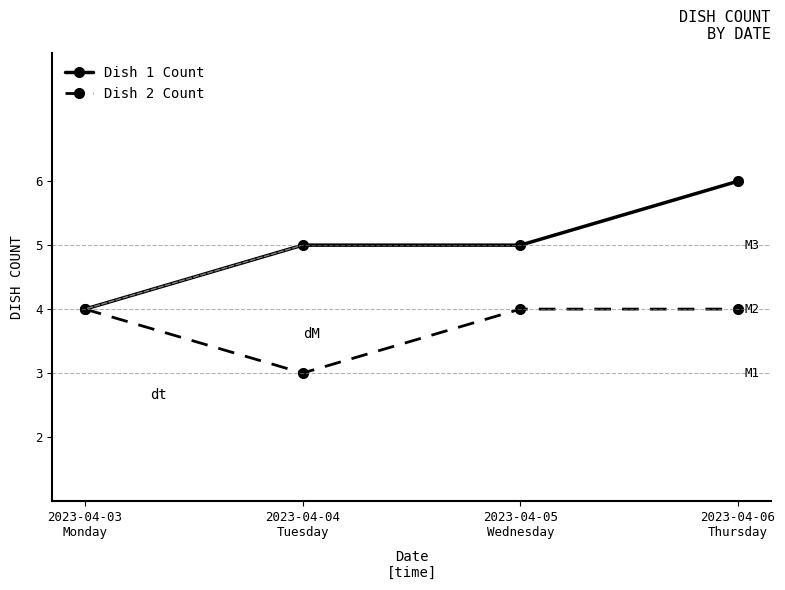

What is the label of the 3rd point from the left?

2023-04-05
Wednesday